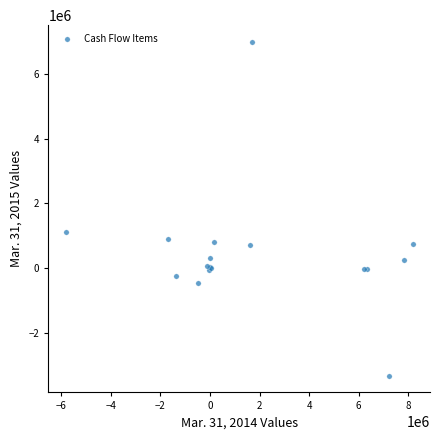

What Y value in the scatter plot is closest to 1830065?

1122546